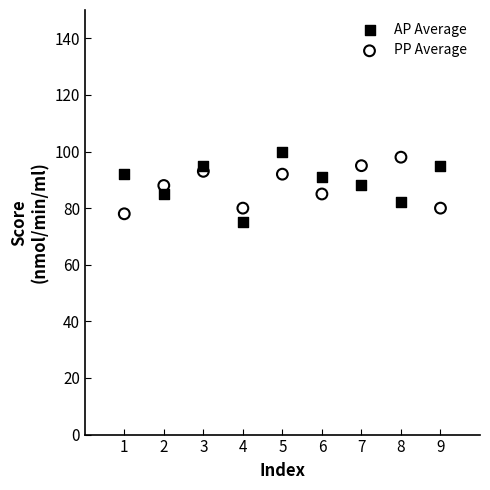

Across all data points, what is the range of Y values (max minus min)?

25